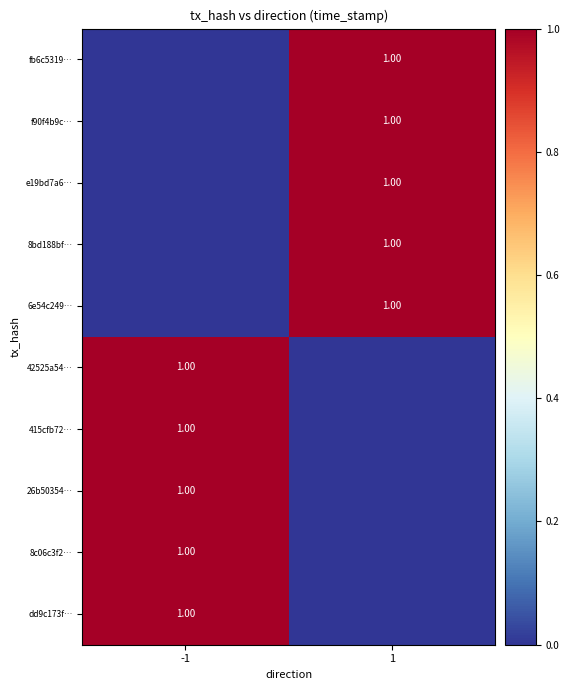

Between -1 and 1, which is larger?

-1